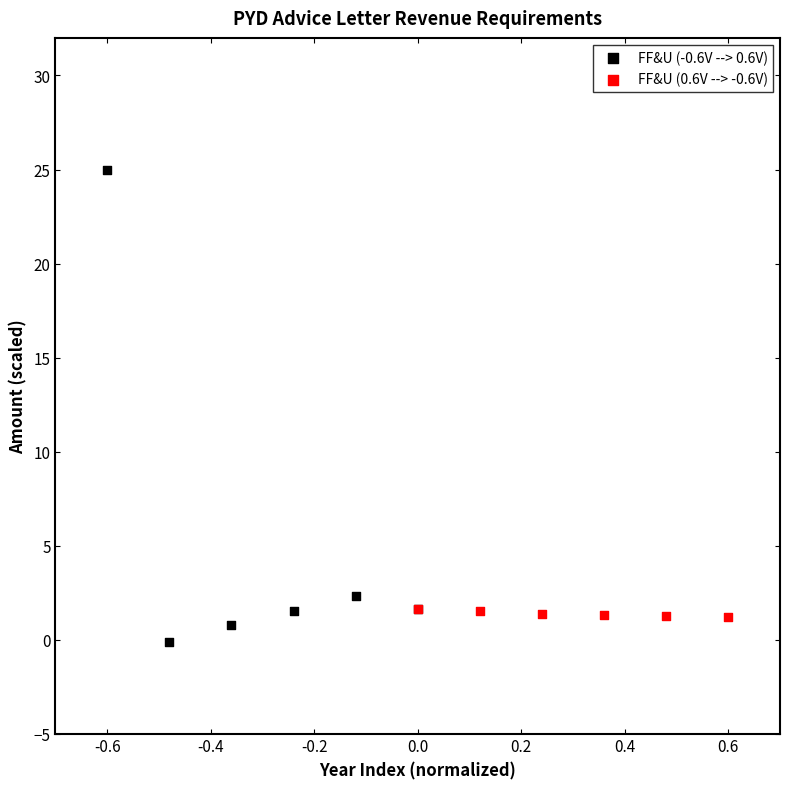

Which series has the largest Y range (max minus min)?

FF&U (-0.6V --> 0.6V)